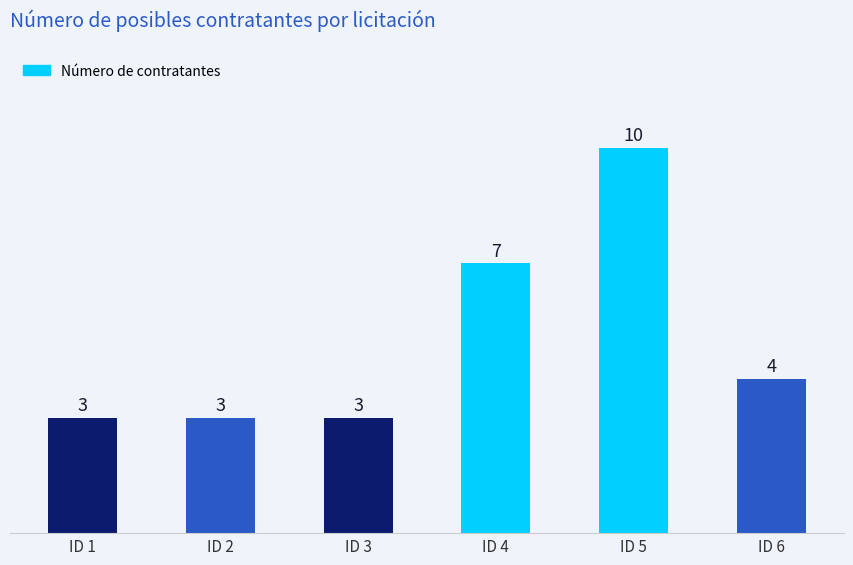

How many series are shown in this chart?

1